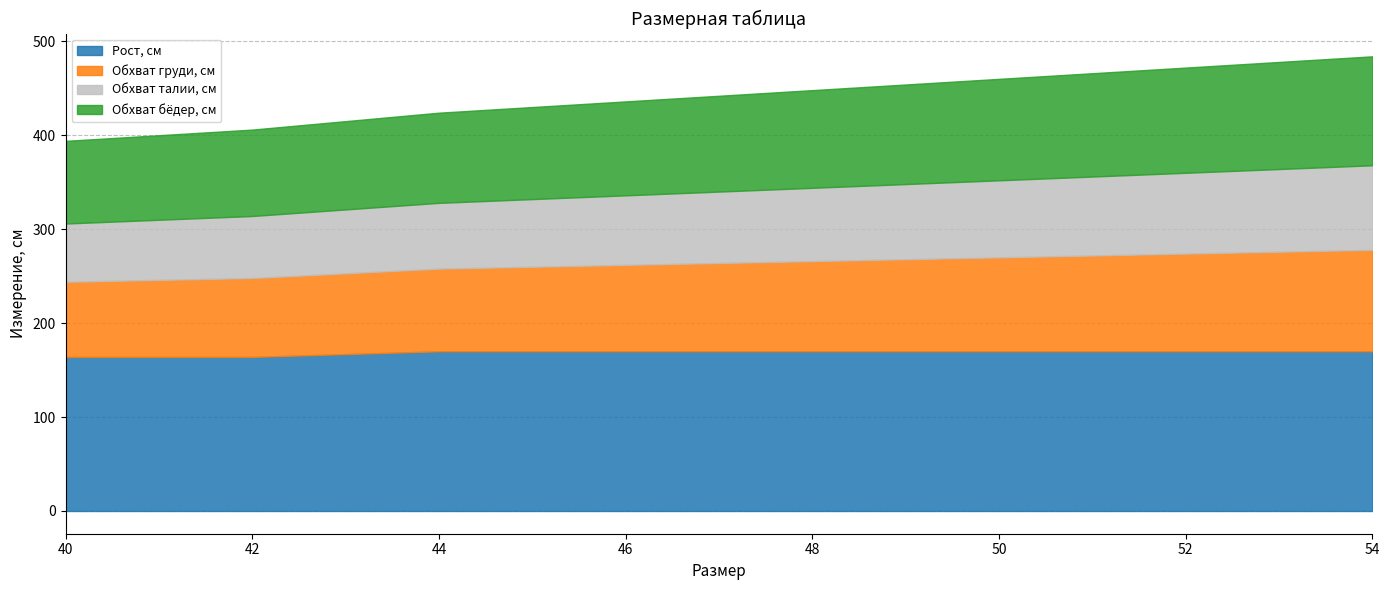

Which category has the highest value in the Обхват груди, см series?

54